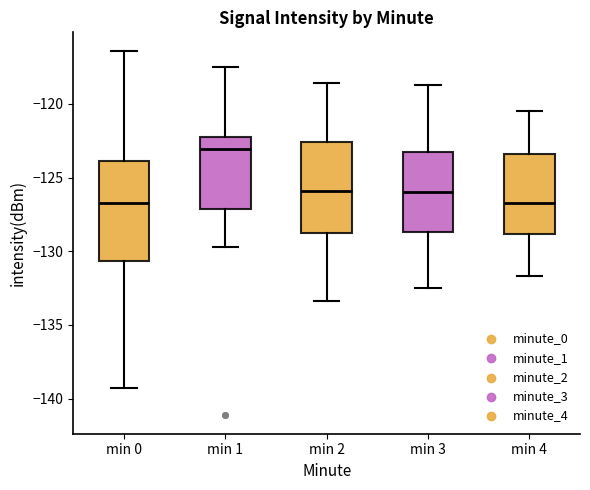

Reading left to right, read every box against the y-axis: the position of its median line, the range the box covers, and the ends of its whiskers. The values are not printed on the chart, so give them approximately, as read against the axis.

min 0: median -126.5, box -130.5 to -124.0, whiskers -139.5 to -116.5
min 1: median -123.0, box -127.0 to -122.0, whiskers -129.5 to -117.5
min 2: median -126.0, box -129.0 to -122.5, whiskers -133.5 to -118.5
min 3: median -126.0, box -128.5 to -123.0, whiskers -132.5 to -118.5
min 4: median -126.5, box -129.0 to -123.5, whiskers -131.5 to -120.5